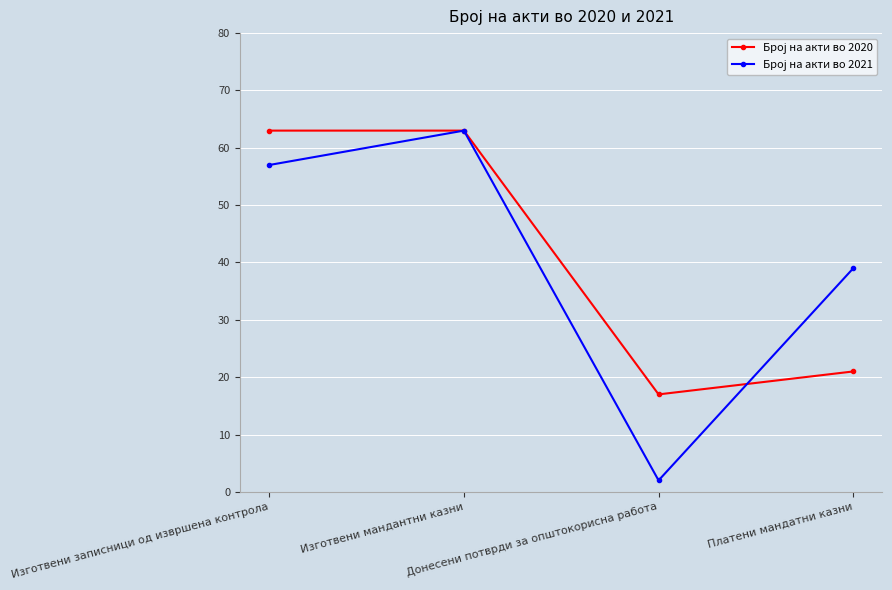

At how many categories does at least one series exceed 7?

4